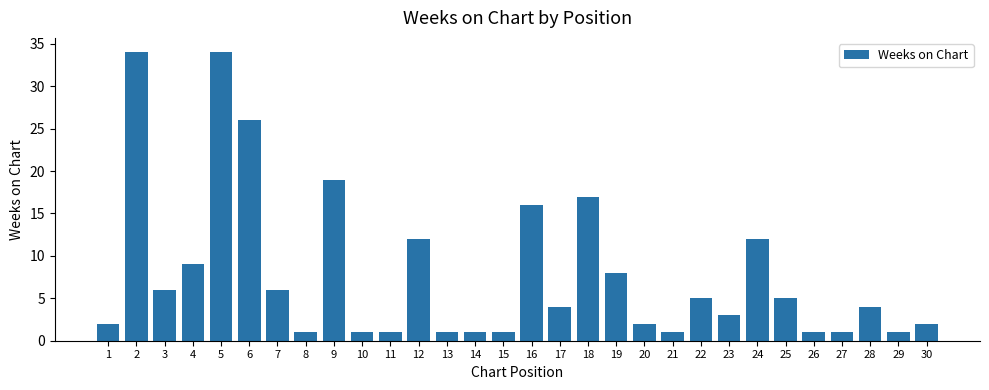

What is the value of the 24th bar from the left?

12